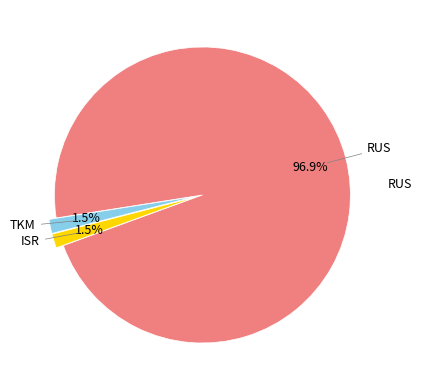

Is there any slice that represents more than half of the pie?

Yes